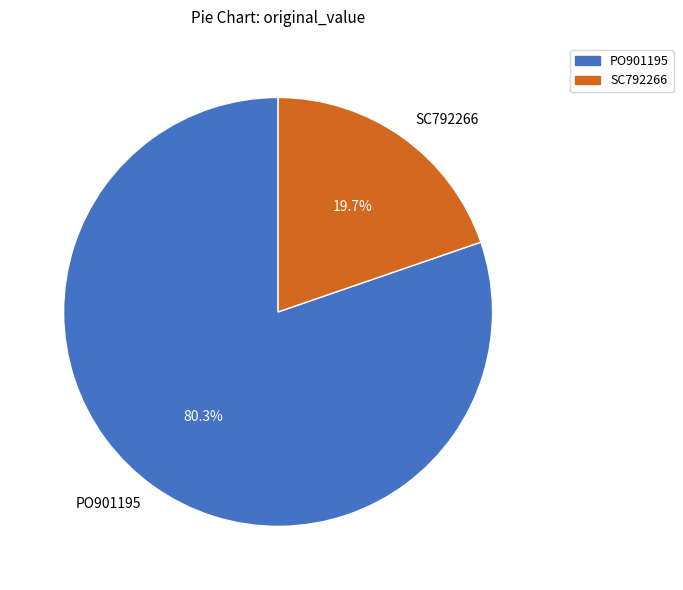

How much of the chart is everything except PO901195?

19.7%